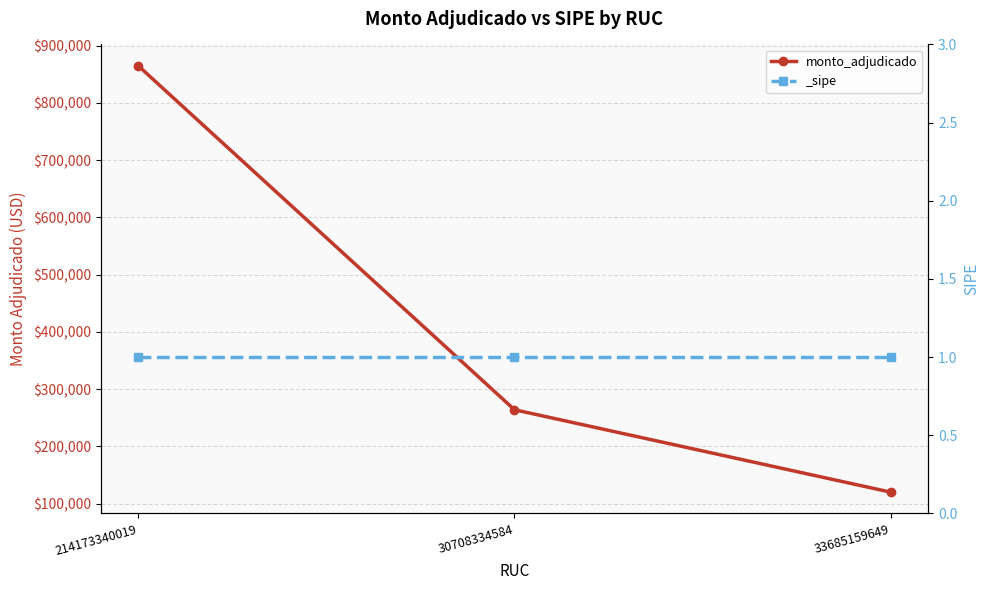

How many data points are above 264000?

1